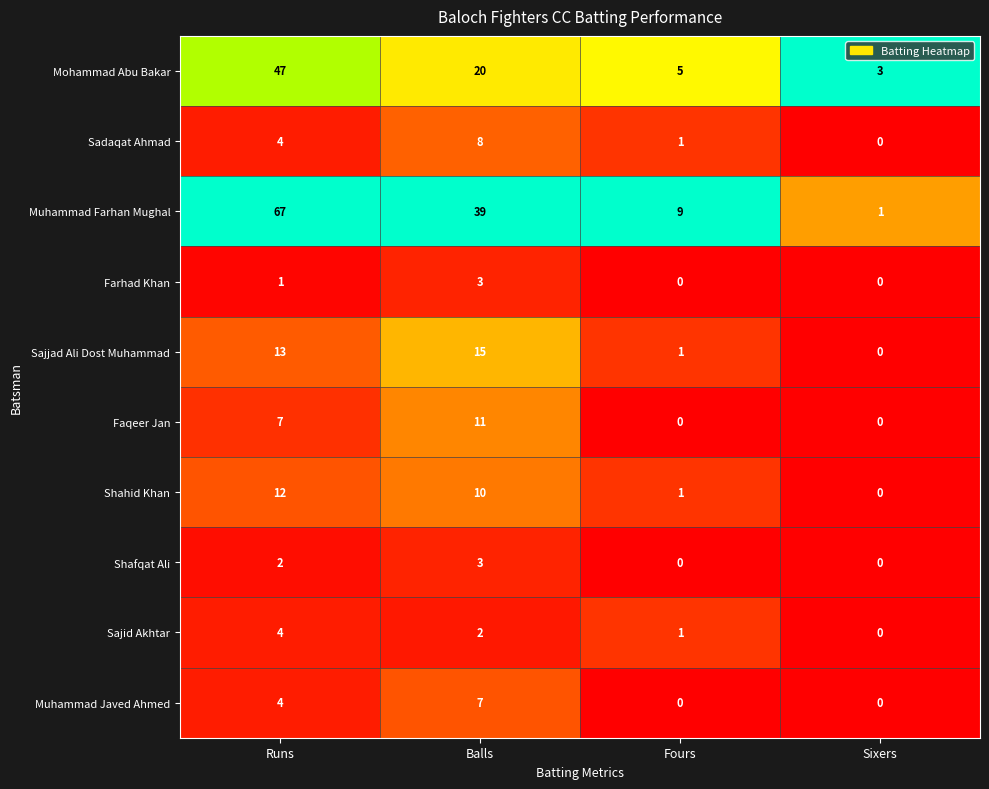

Where is Muhammad Javed Ahmed nearest to the value 3?

Runs